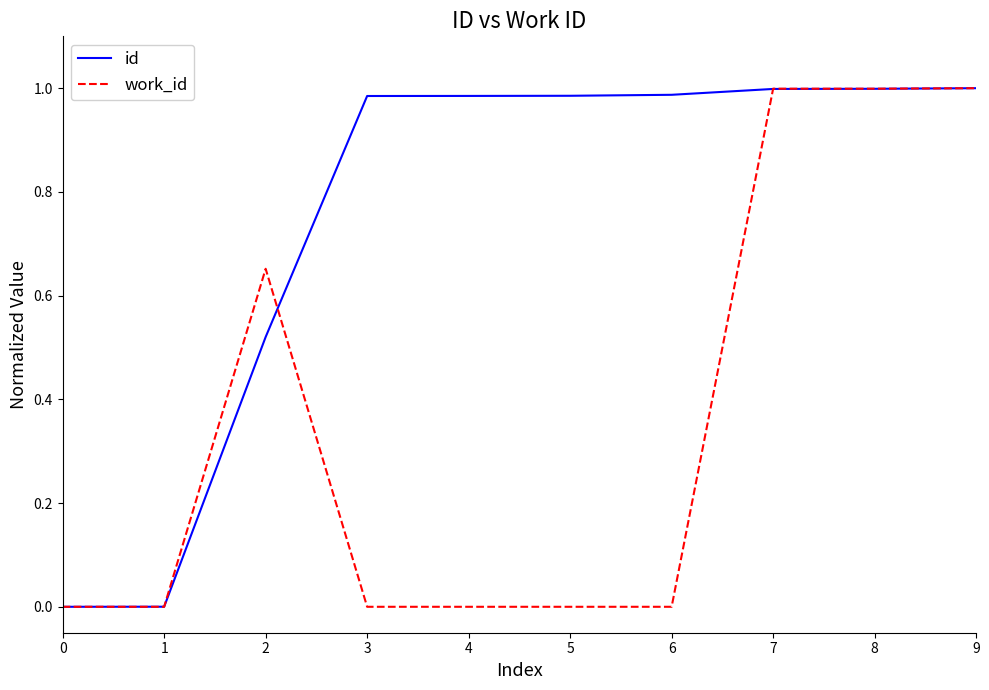

List the series in order of their overall mean, highest first.

id, work_id